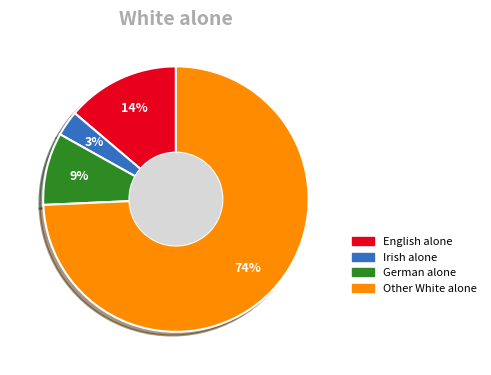

Rank the categories by value from lowest to highest.

Irish alone, German alone, English alone, Other White alone